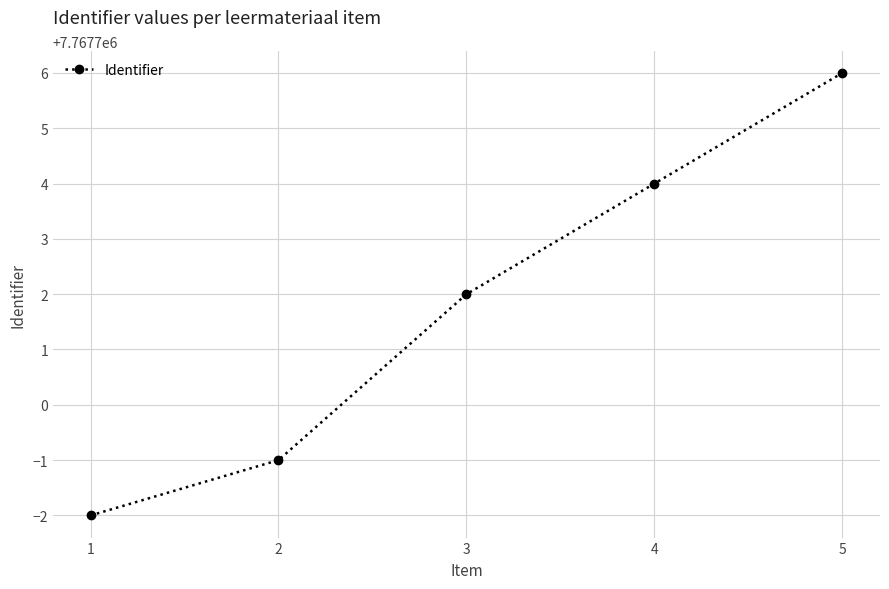

True or false: the data has more than 2 interior local peaks.

False